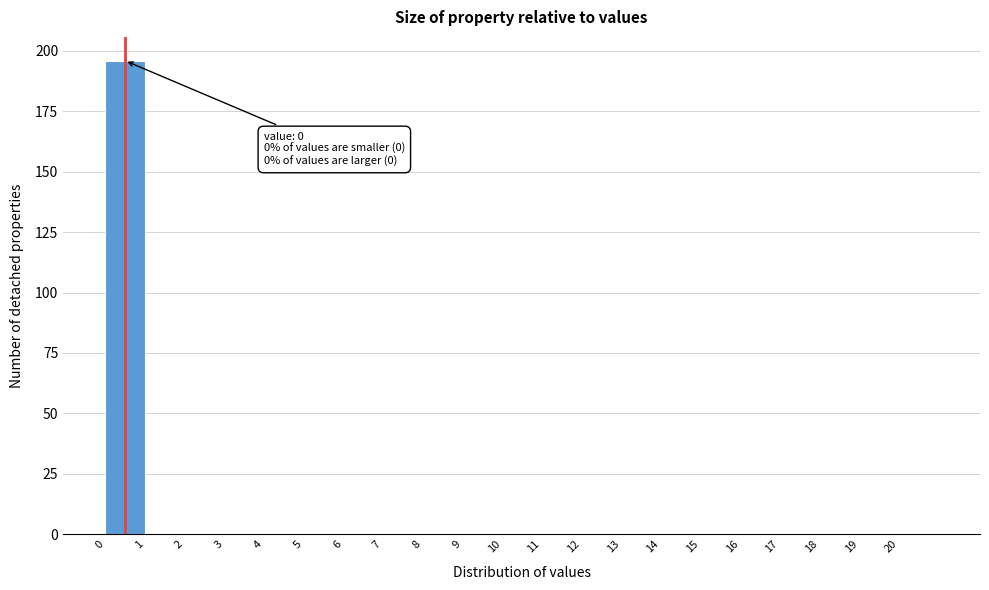

Over which range of the x-axis is the bar tallest?

0 to 1